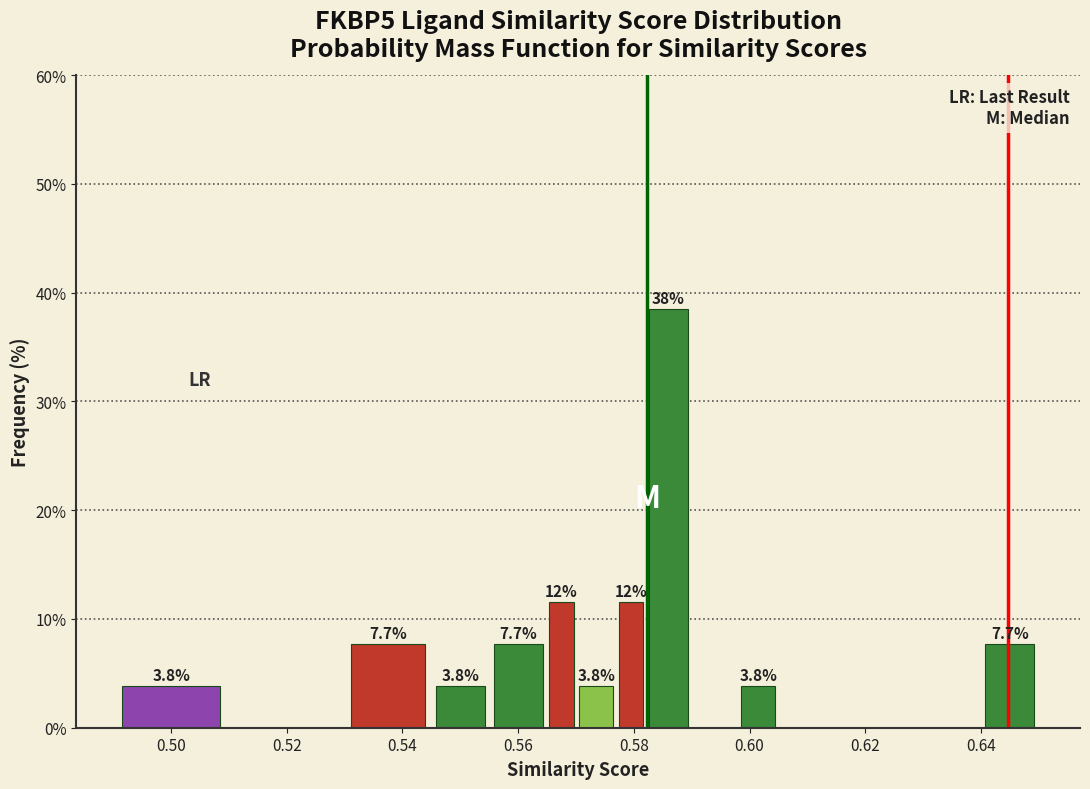

Around what value on the x-axis is the tallest bar? Give the approximate position of its centre, as read against the axis.

0.586